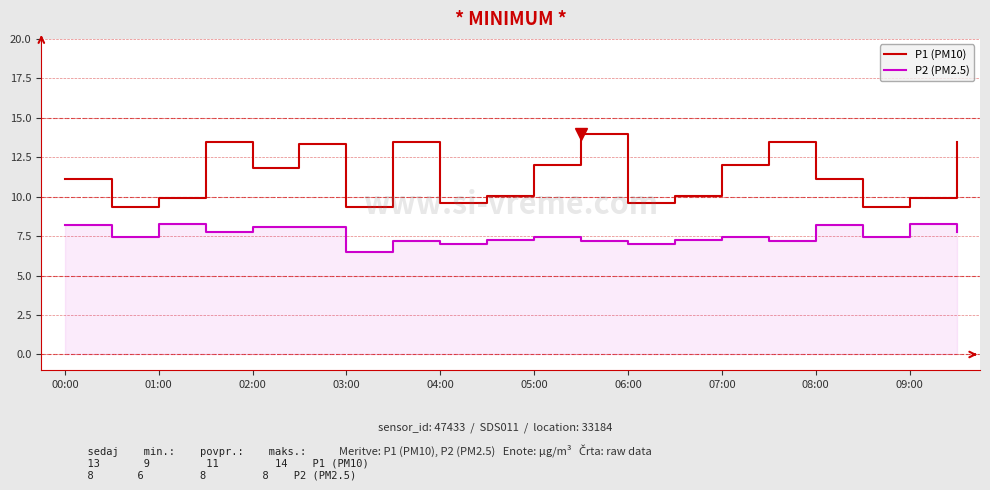

True or false: P1 (PM10) has a value of 11.8 at 02:00.

True